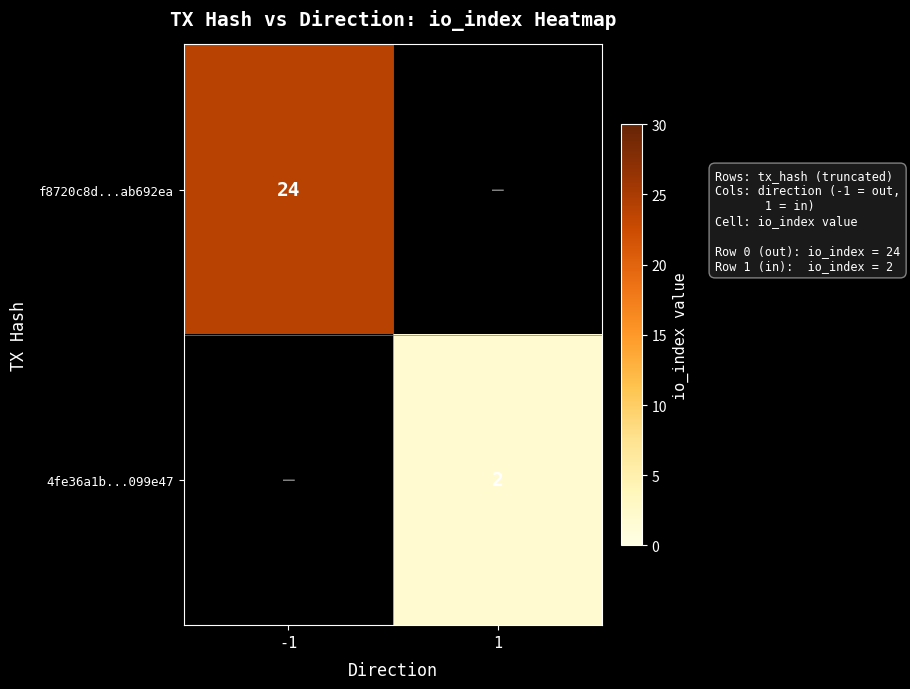

Which label corresponds to the smallest value in the chart?

1